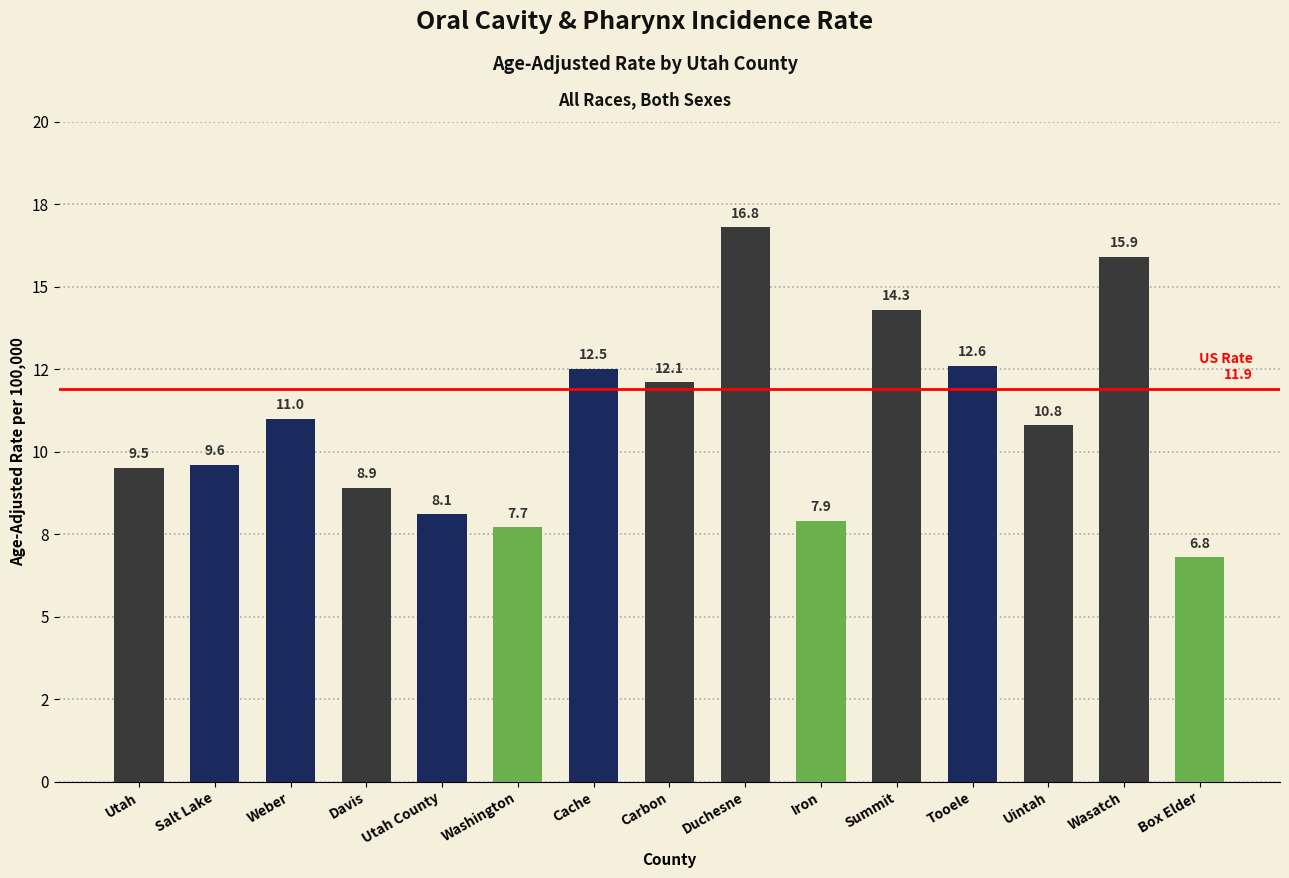

List the labels in order of value, largest first.

Duchesne, Wasatch, Summit, Tooele, Cache, Carbon, Weber, Uintah, Salt Lake, Utah, Davis, Utah County, Iron, Washington, Box Elder